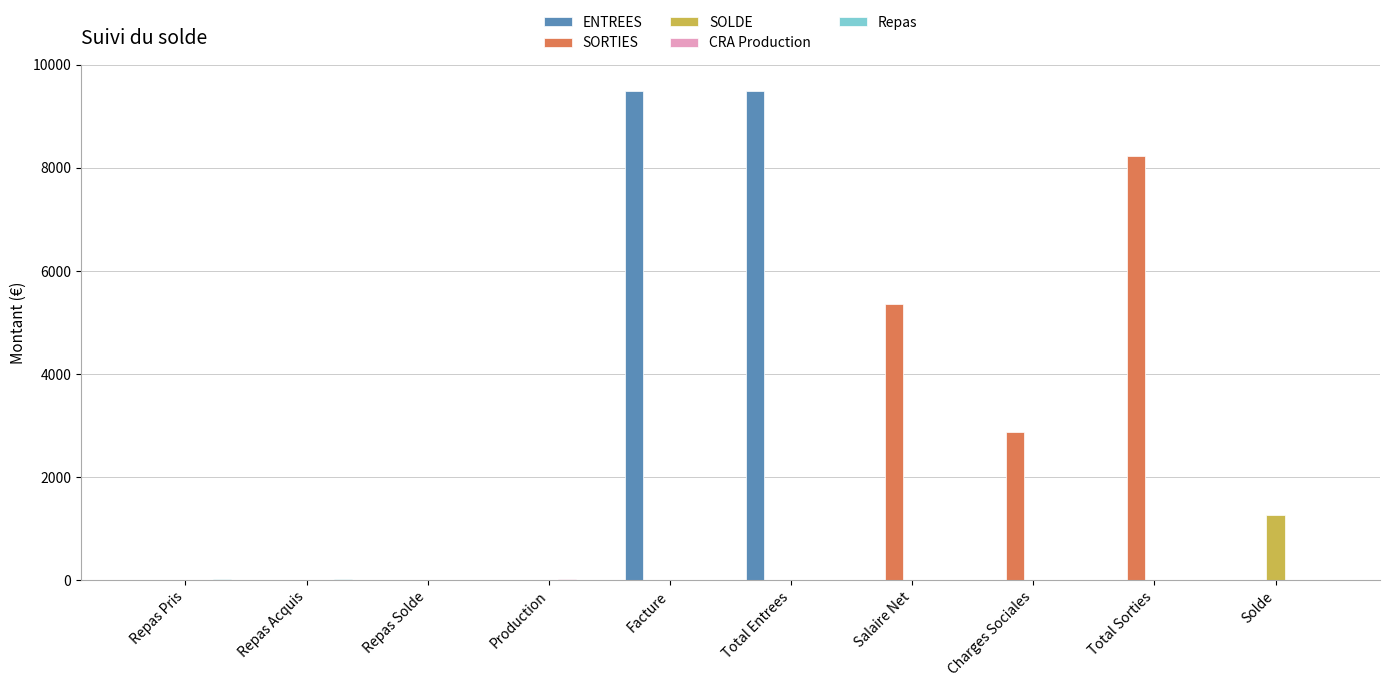

Which series has the largest range (max minus min)?

ENTREES